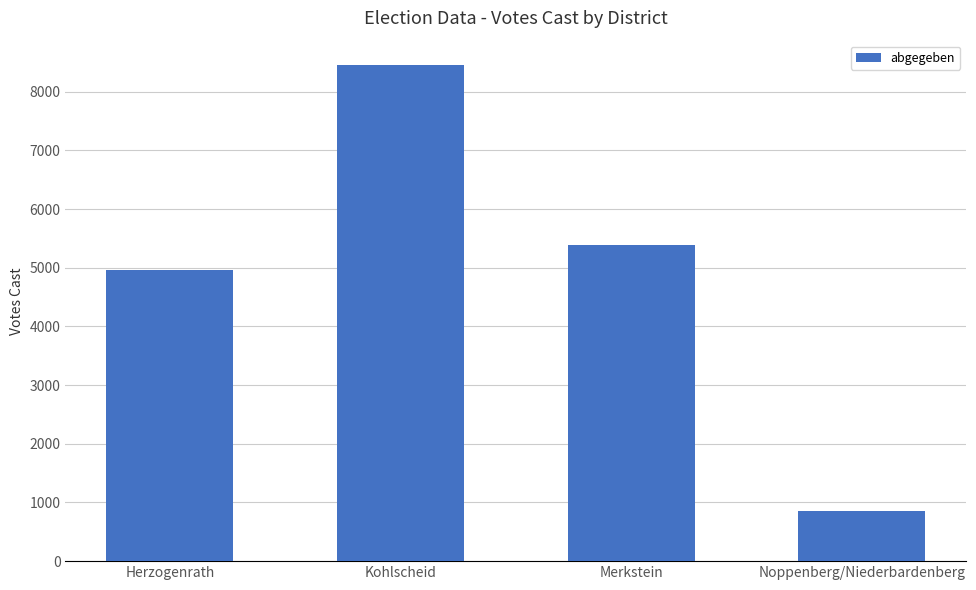

How many values are below 5388?

2